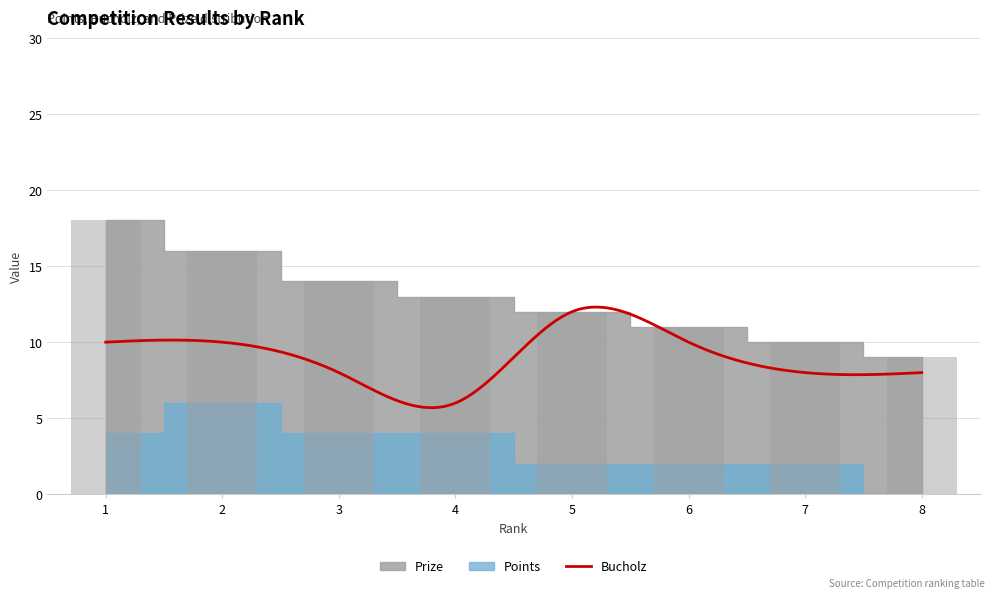

Where does the Prize series first go above 13?

1